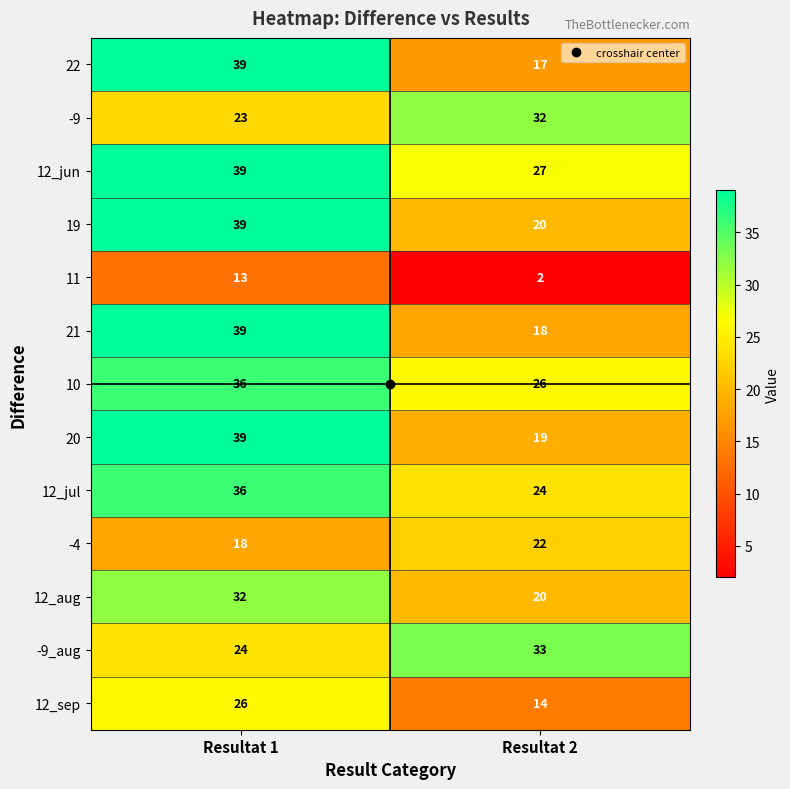

List the labels in order of -9 value, smallest first.

Resultat 1, Resultat 2